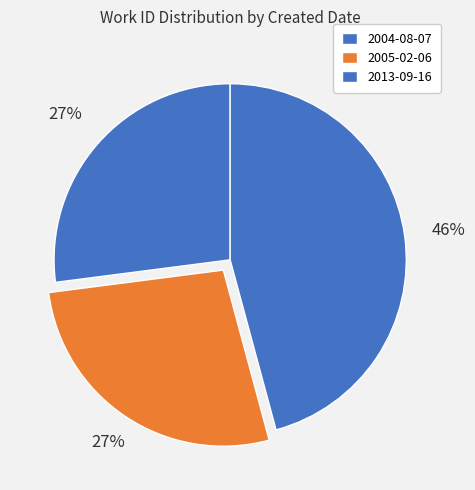

How many slices are in this pie chart?

3